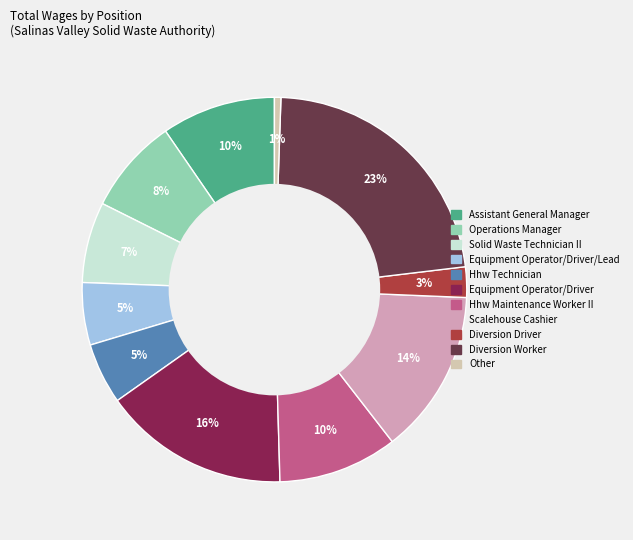

Is there any slice that represents more than half of the pie?

No